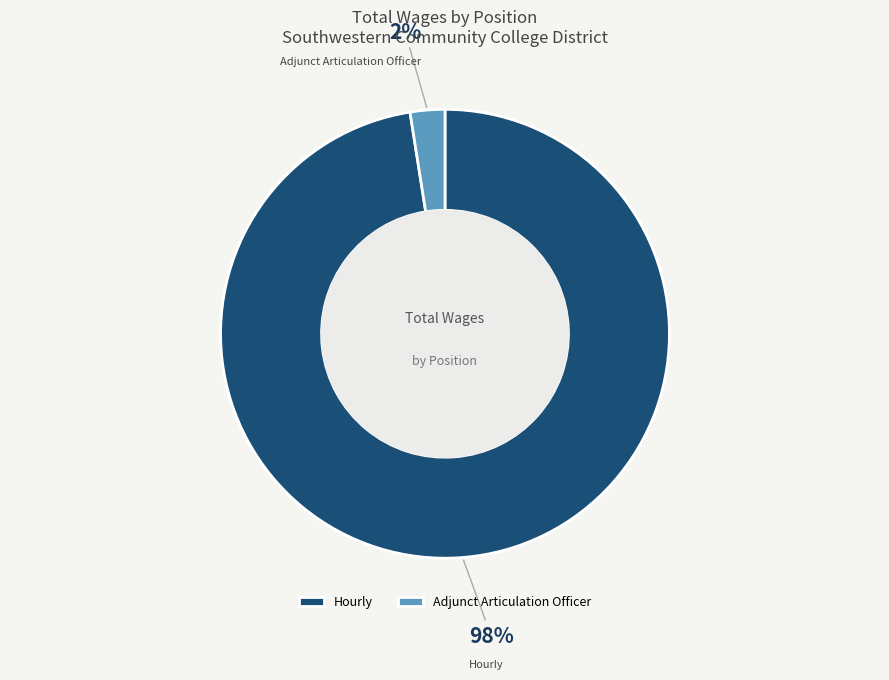

Rank the categories by value from lowest to highest.

Adjunct Articulation Officer, Hourly